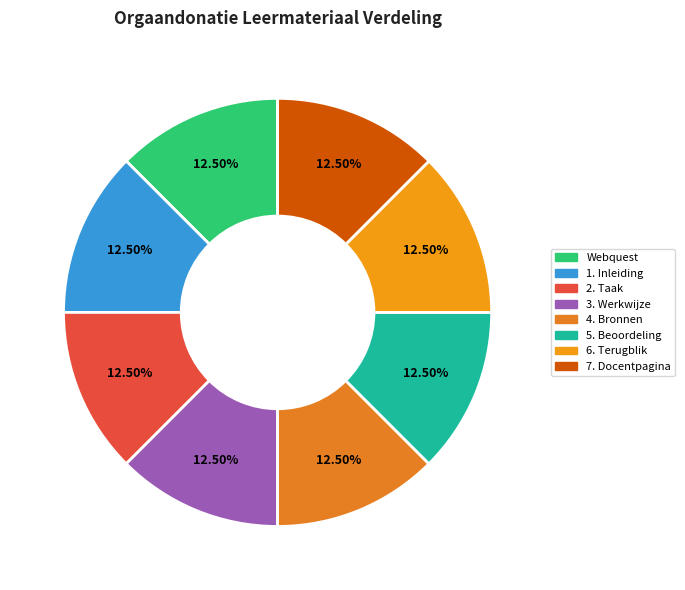

Count the number of slices in the pie.

8